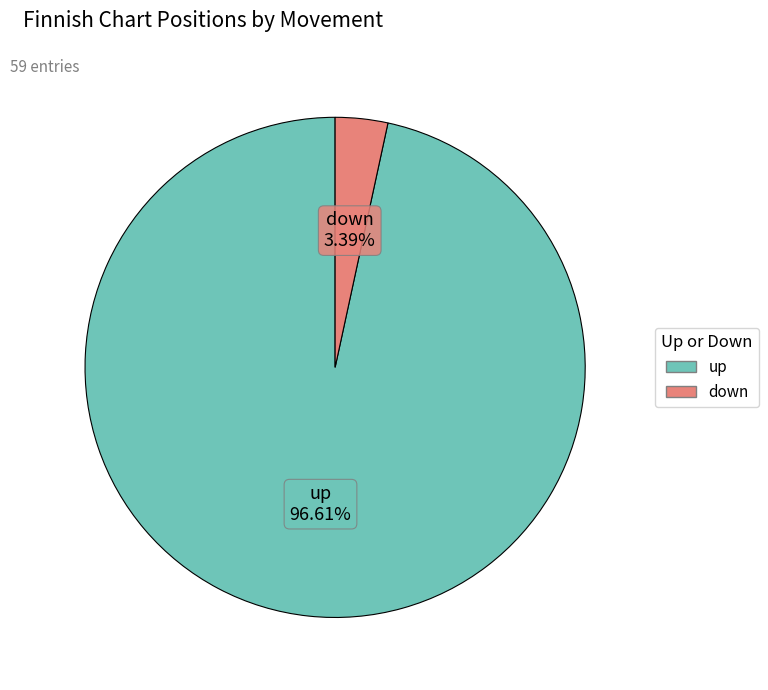

What percentage is the up slice, to the nearest percent?

97%